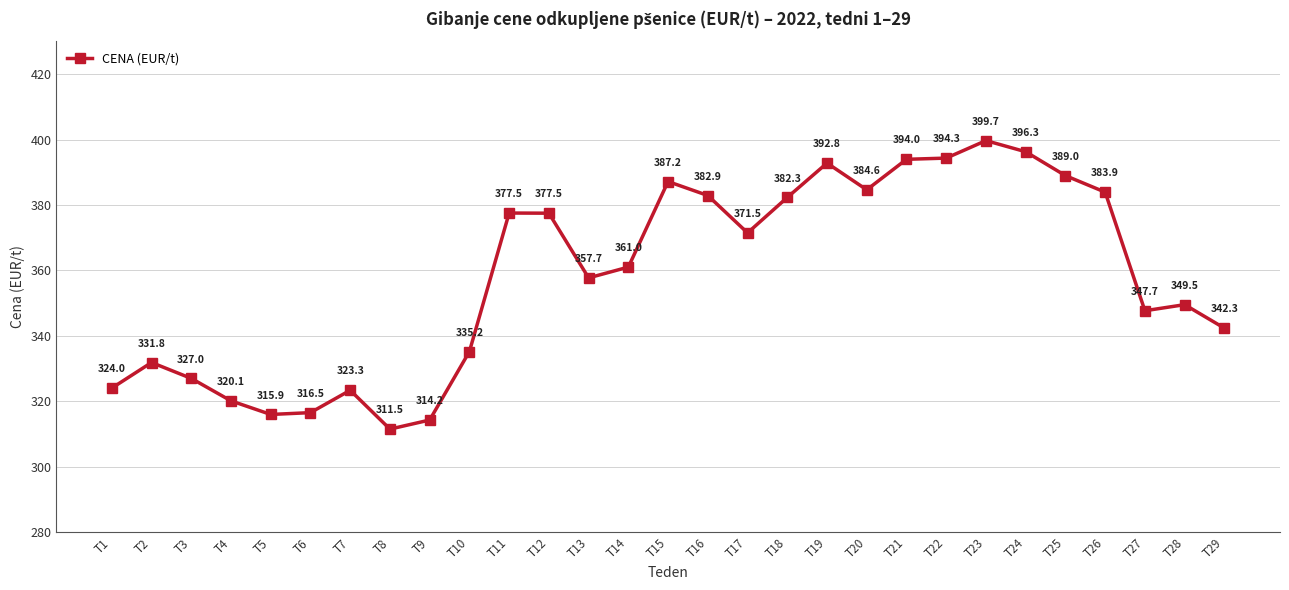

Reading right to left, transcribe all the data shown in this chart.

342.3	349.5	347.7	383.9	389.0	396.3	399.7	394.3	394.0	384.6	392.8	382.3	371.5	382.9	387.2	361.0	357.7	377.5	377.5	335.2	314.2	311.5	323.3	316.5	315.9	320.1	327.0	331.8	324.0